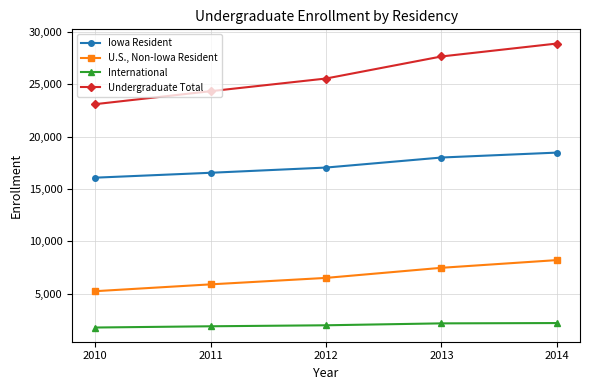

How many series are shown in this chart?

4